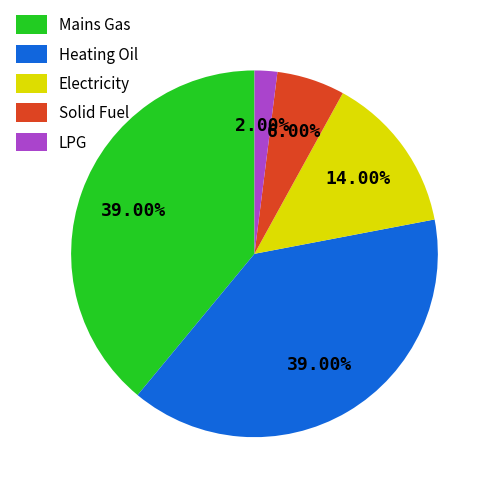

Approximately how many times larger is the value at LPG compared to Electricity?

0.1